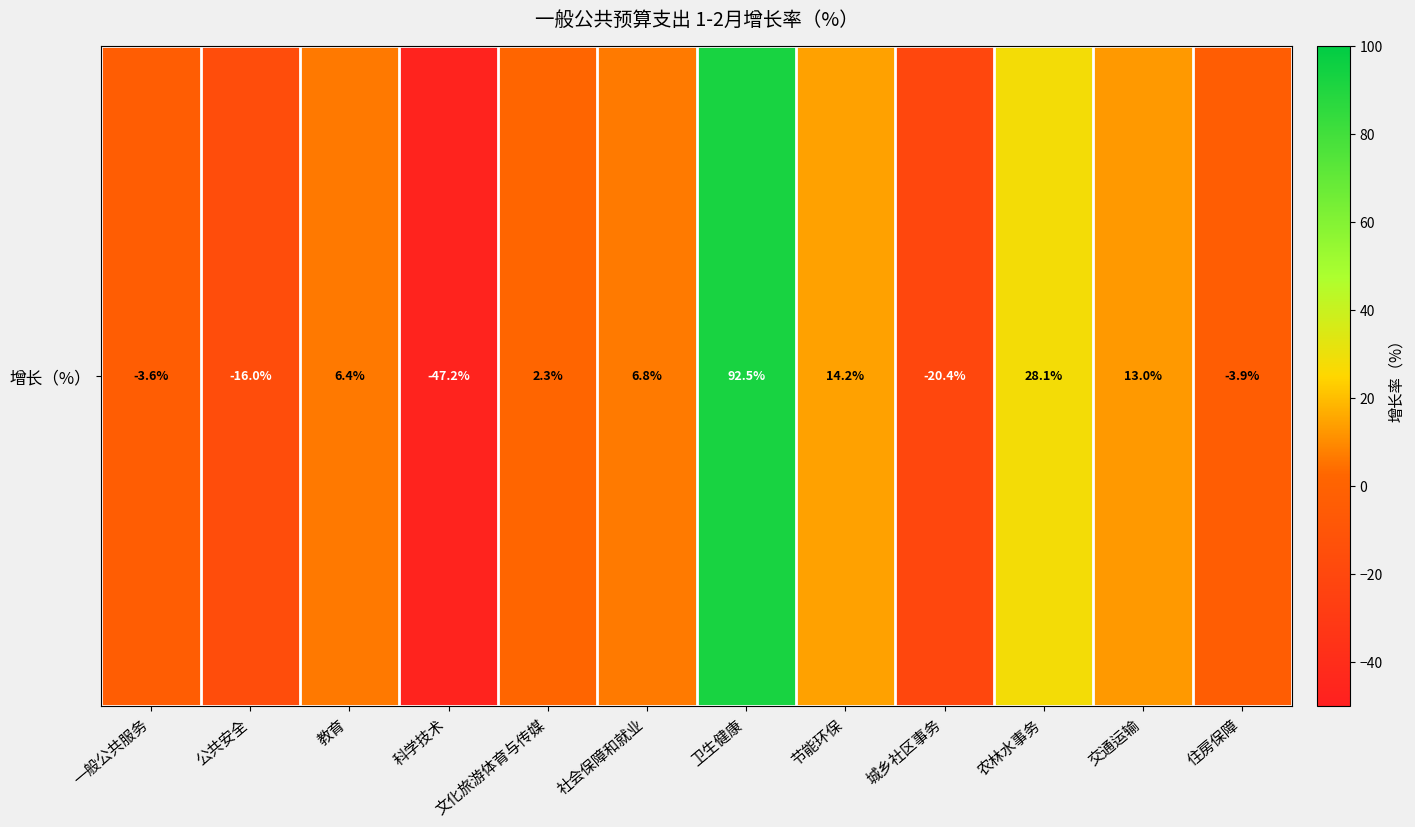

Rank the categories by value from lowest to highest.

科学技术, 城乡社区事务, 公共安全, 住房保障, 一般公共服务, 文化旅游体育与传媒, 教育, 社会保障和就业, 交通运输, 节能环保, 农林水事务, 卫生健康